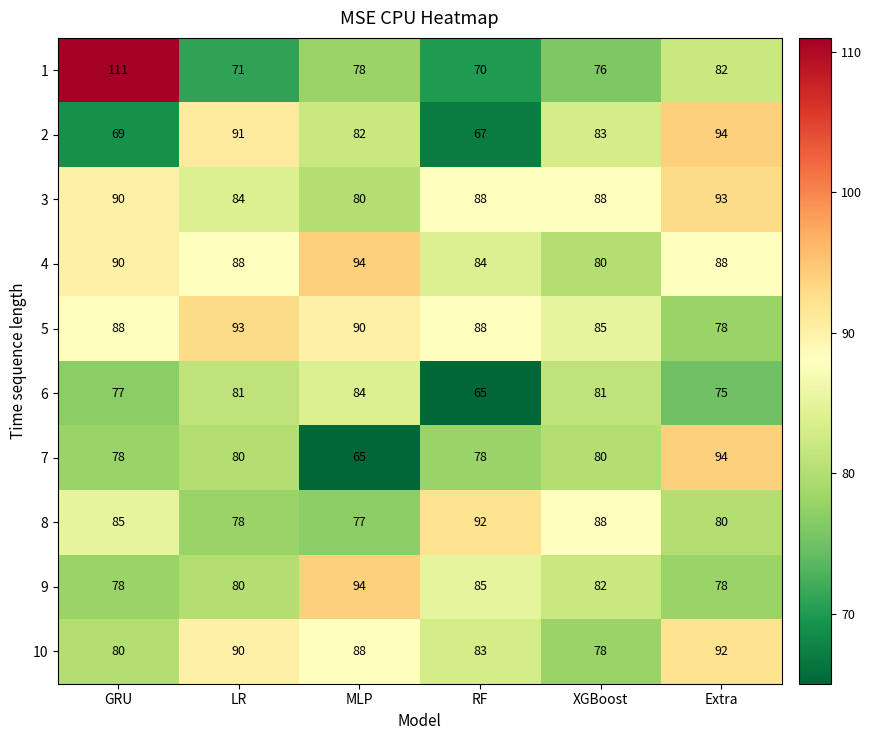

What is the sum of the 2 values at Extra and MLP?

176